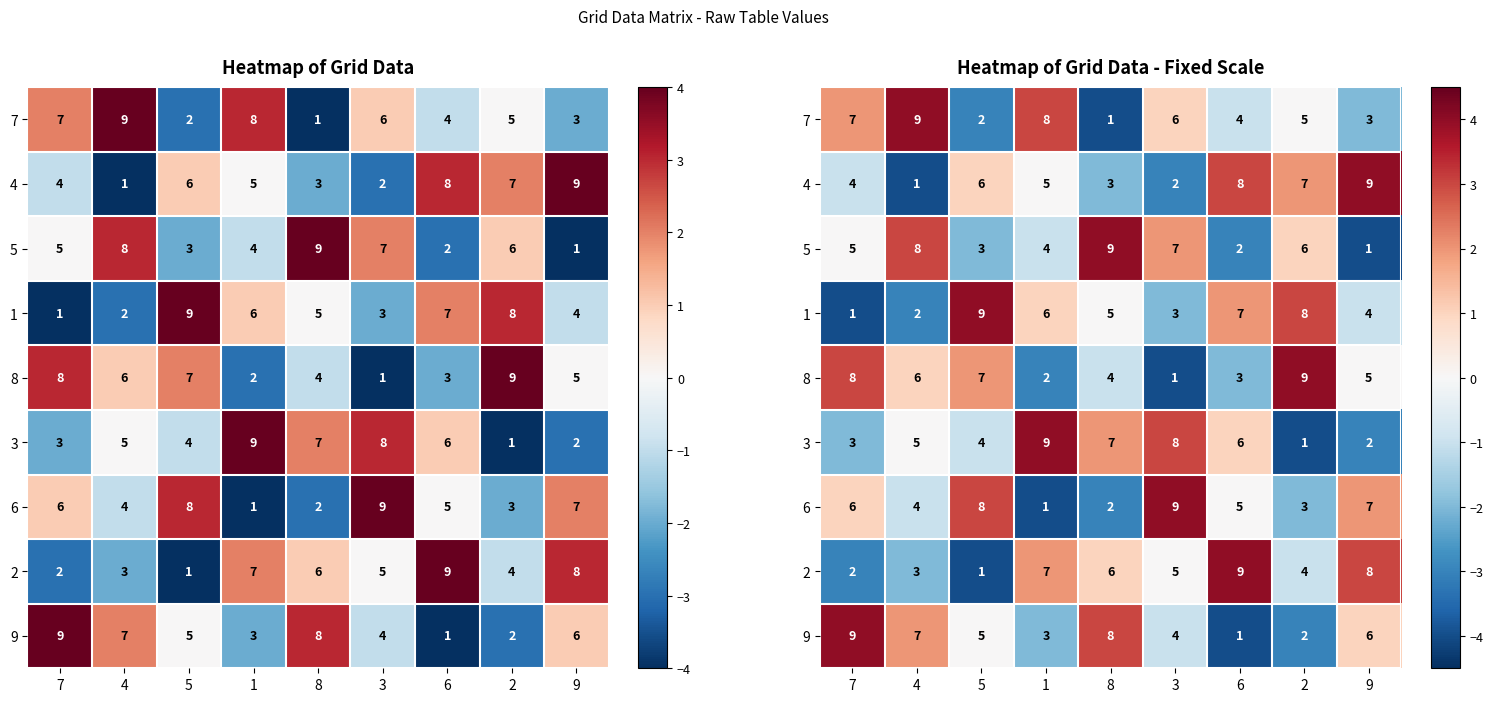

What is the minimum value for 9?

-4